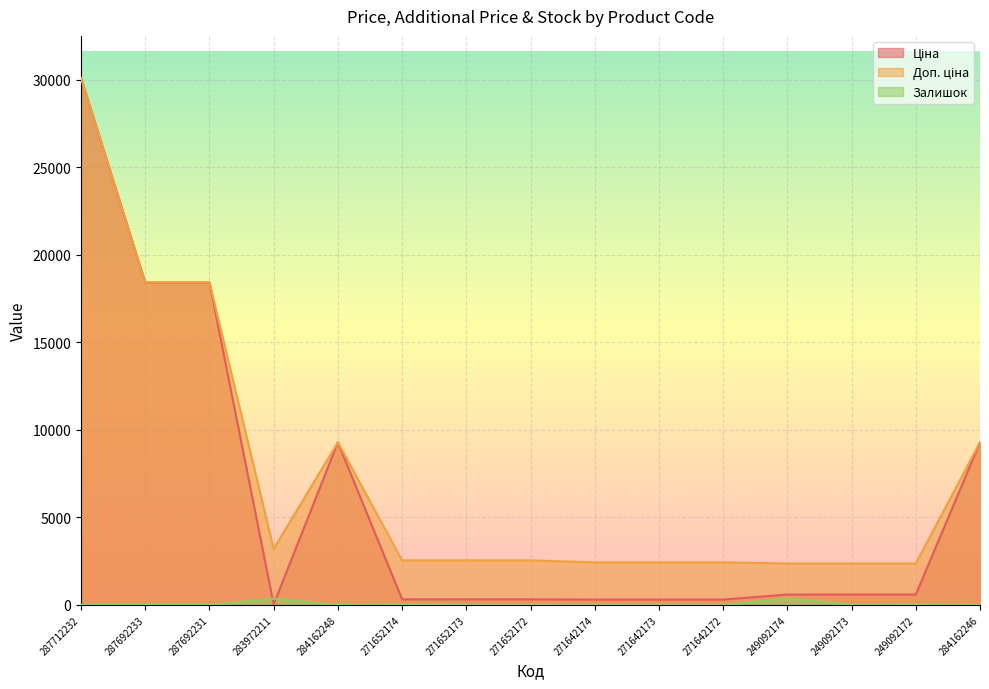

After their last crossing, which series has the higher values: Ціна or Залишок?

Ціна